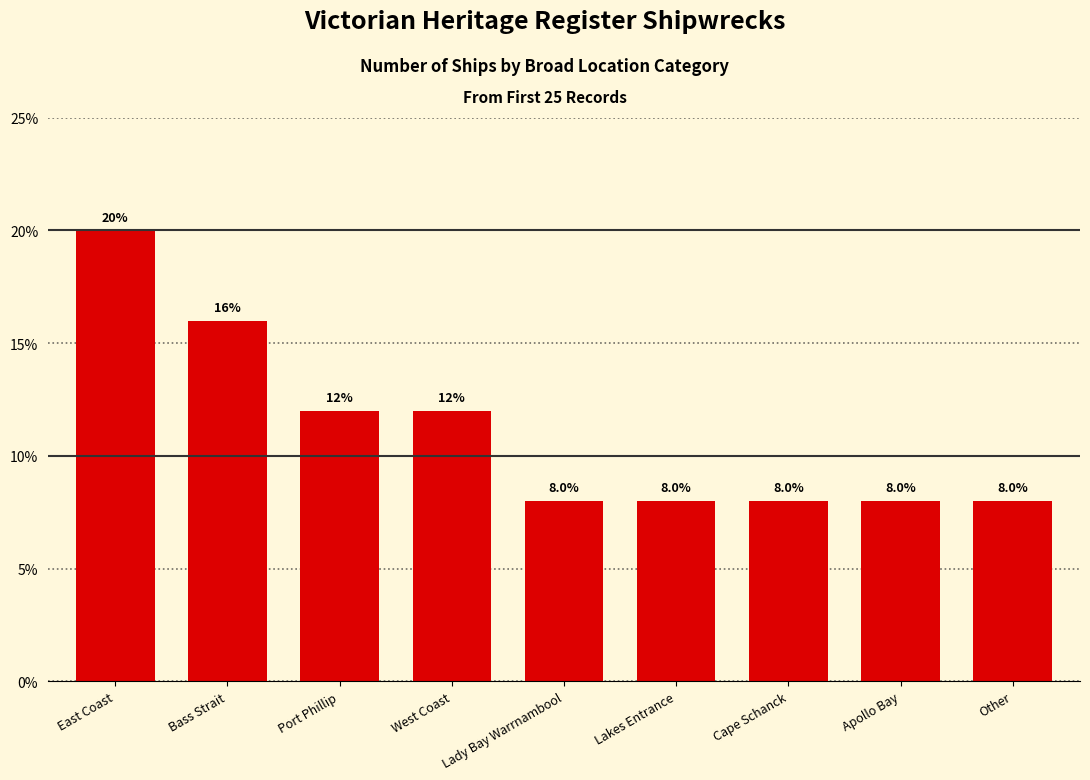

What is the difference between the maximum and second lowest values?

0.1